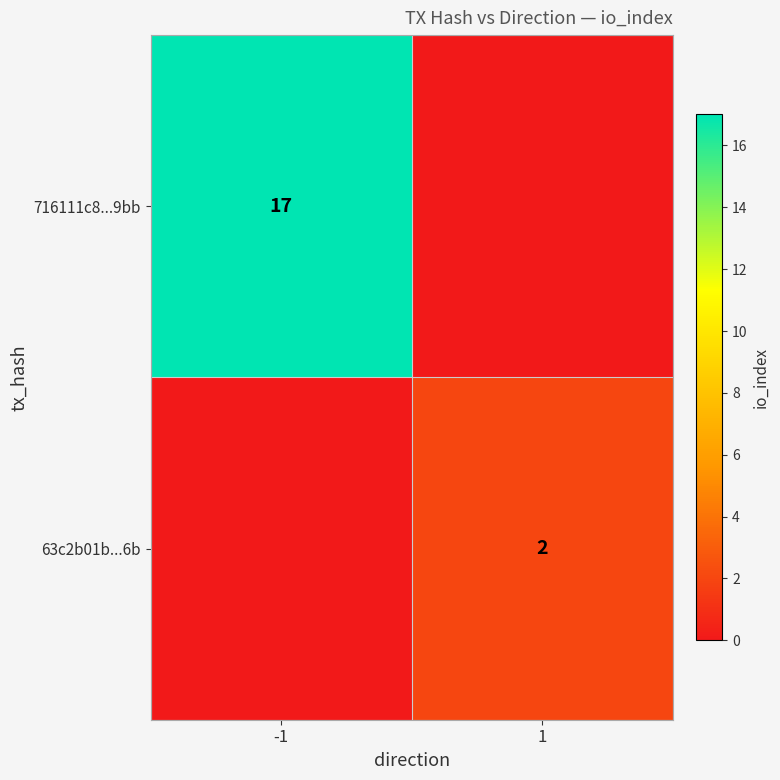

True or false: 63c2b01b...6b has a value of 2 at 1.

True